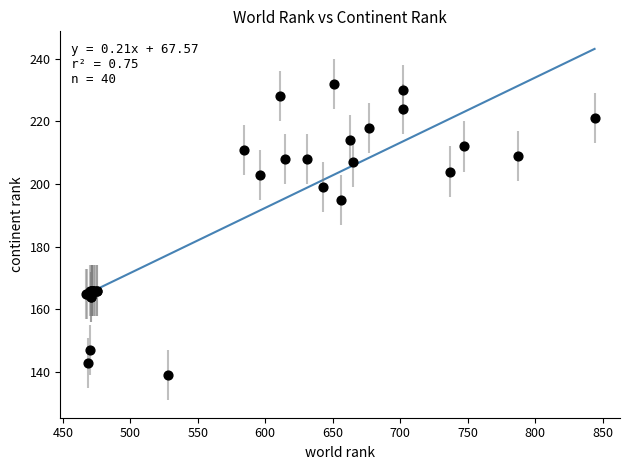

What Y value in the scatter plot is closest to 185?

195